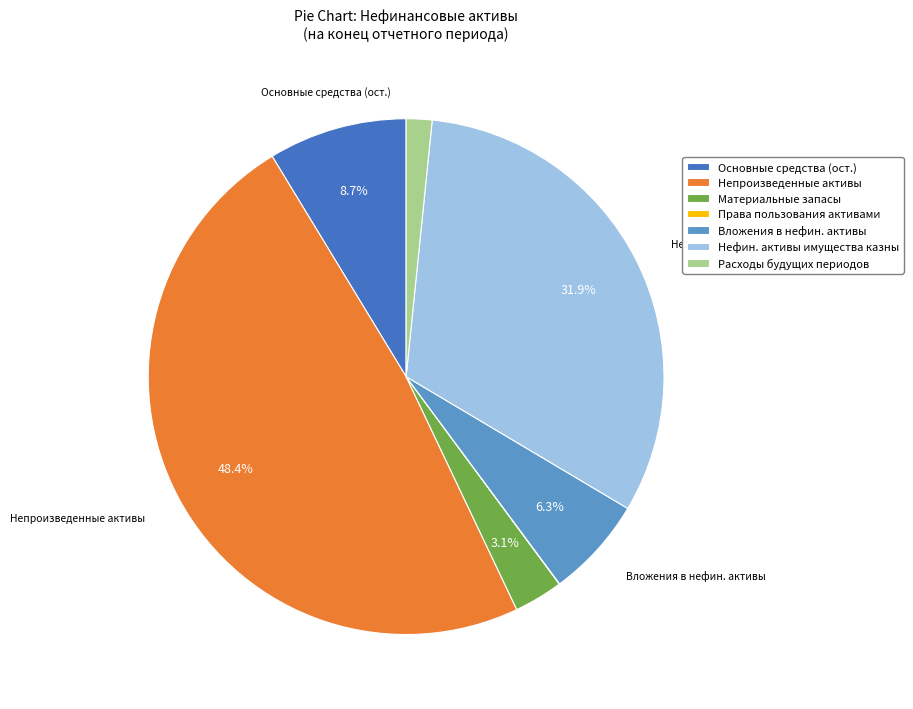

Which has a higher value, Нефин. активы имущества казны or Материальные запасы?

Нефин. активы имущества казны